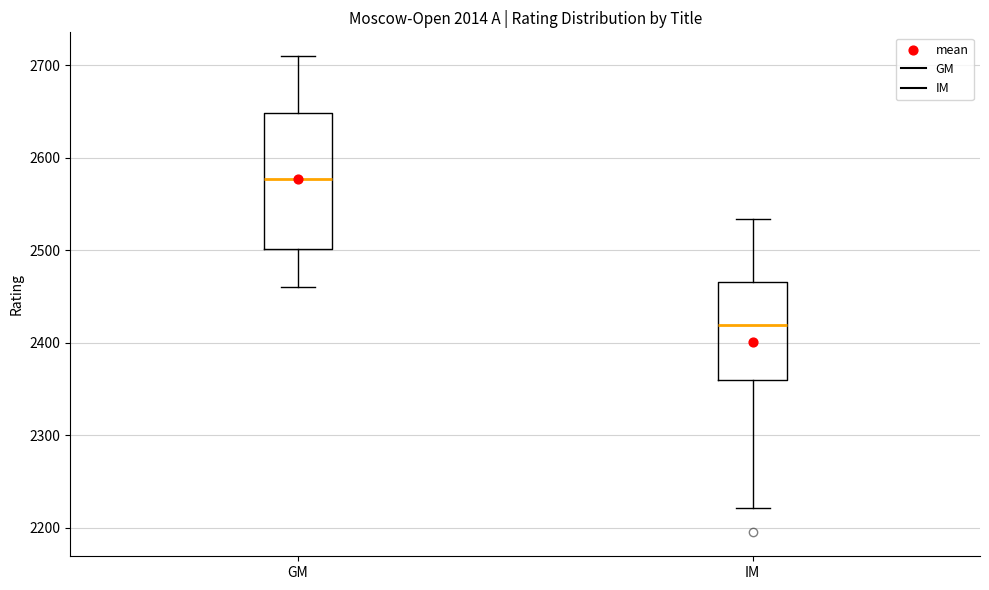

Which box's median line is the highest?

GM